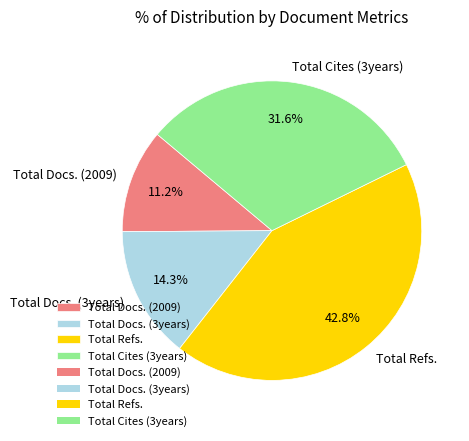

To the nearest percent, what is the difference between the Total Docs. (2009) and Total Refs. slice percentages?

32%